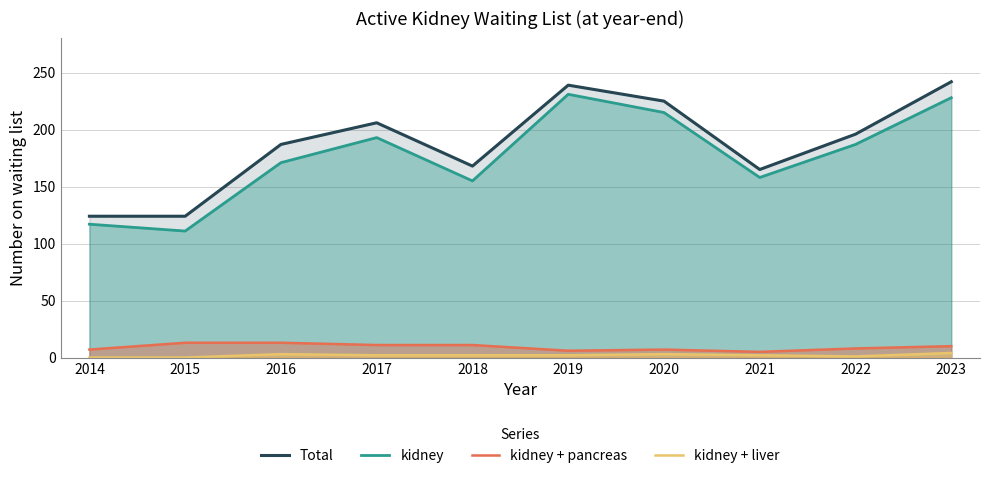

True or false: Total has a value of 124 at 2015.

True